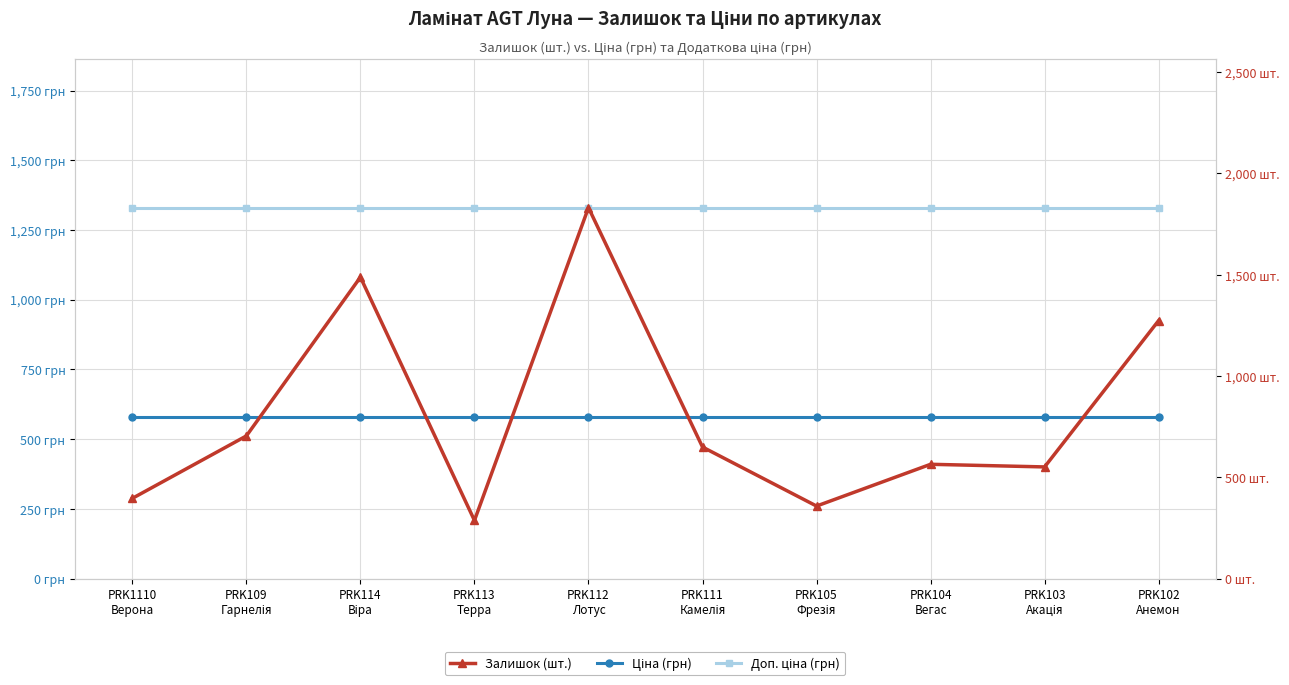

What is the label of the 2nd point from the right?

PRK103
Акація